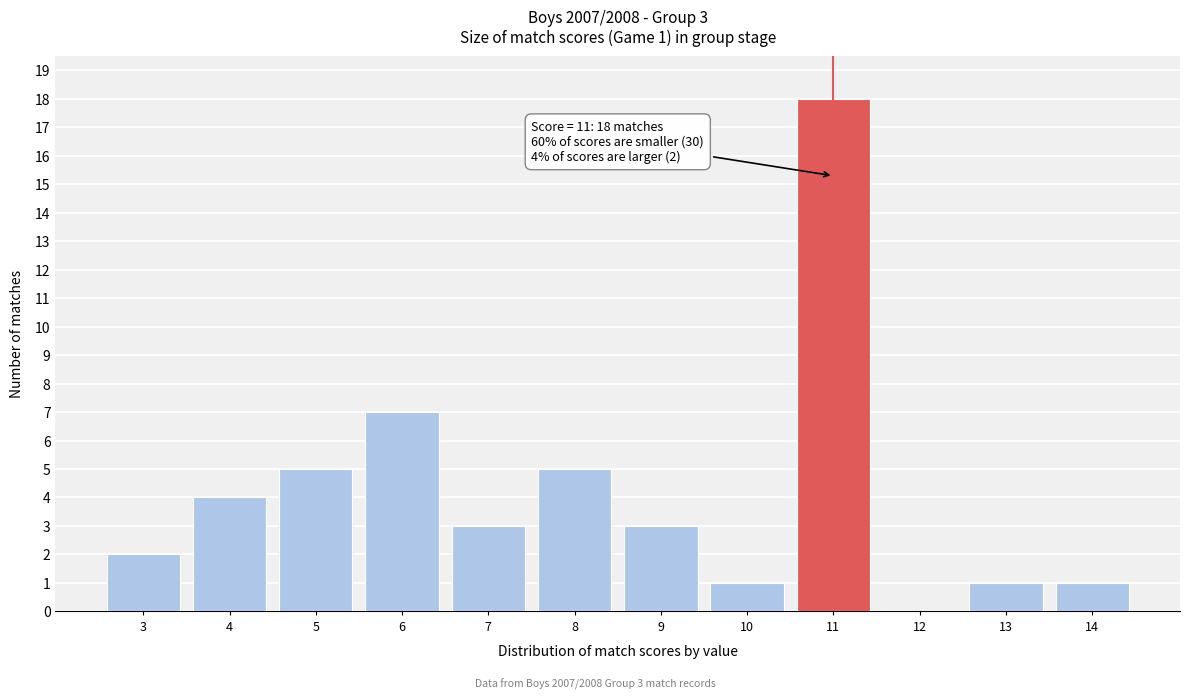

Reading left to right, transcribe all the data shown in this chart.

3=2	4=4	5=5	6=7	7=3	8=5	9=3	10=1	11=18	12=0	13=1	14=1